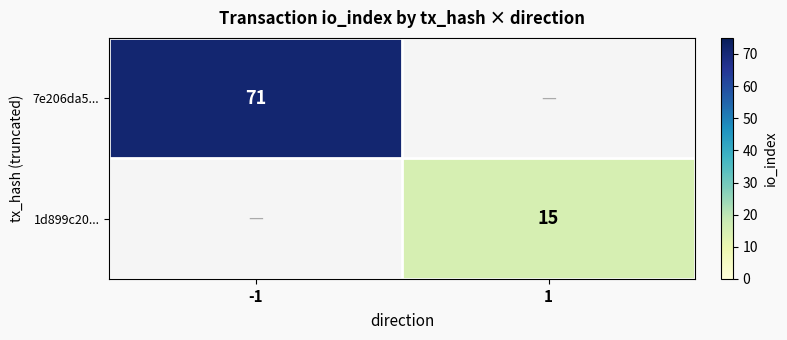

The 1d899c20... series shows 6 at 1. True or false?

False